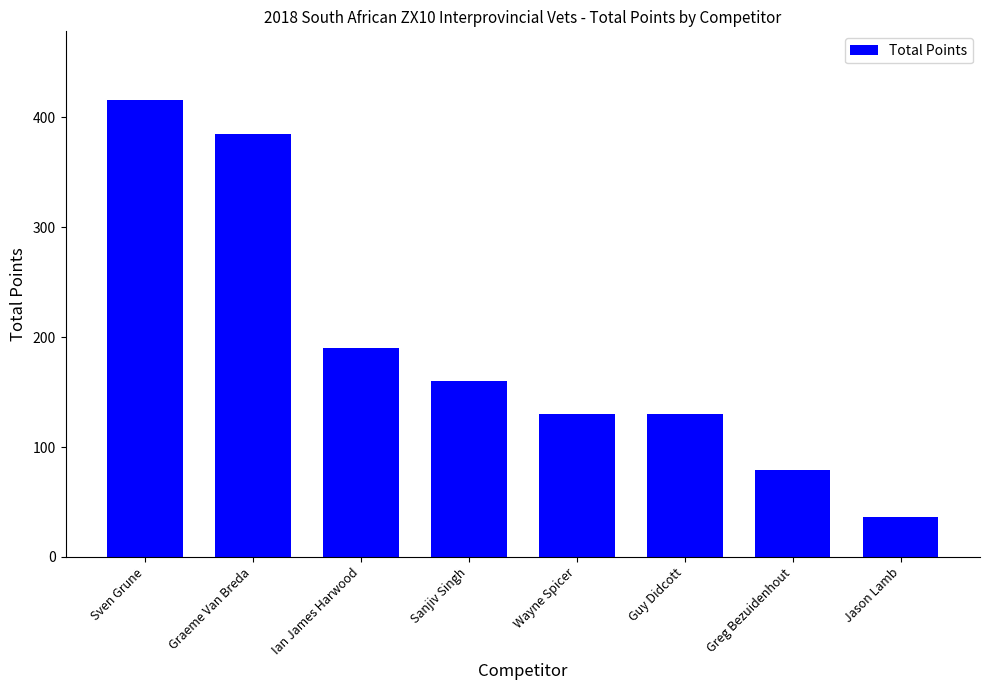

What is the difference between the values at Greg Bezuidenhout and Ian James Harwood?

111